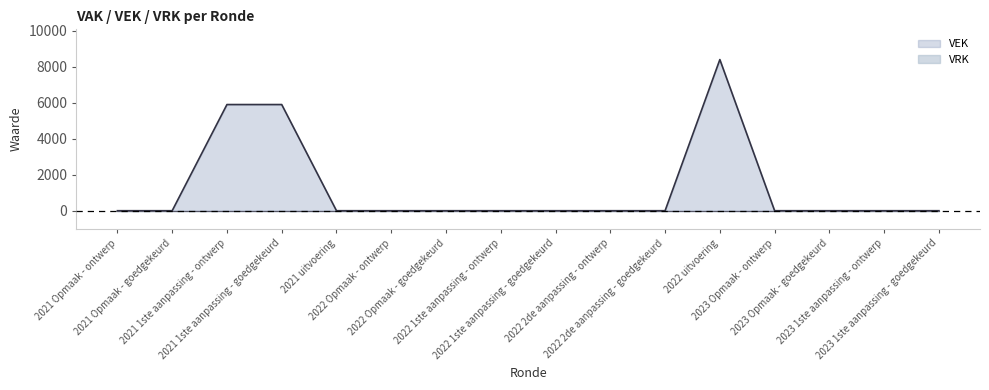

The value at 2021 uitvoering is 0. True or false?

True